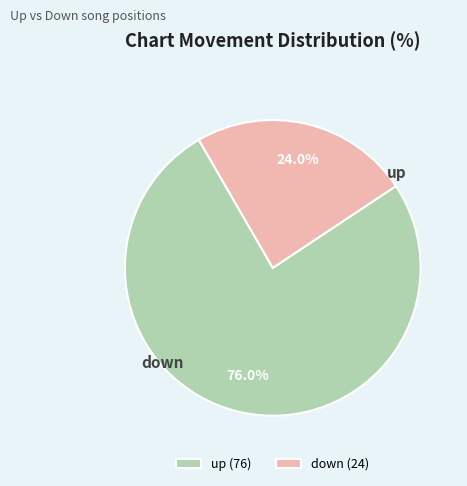

To the nearest percent, what is the difference between the largest and smallest slice percentages?

52%